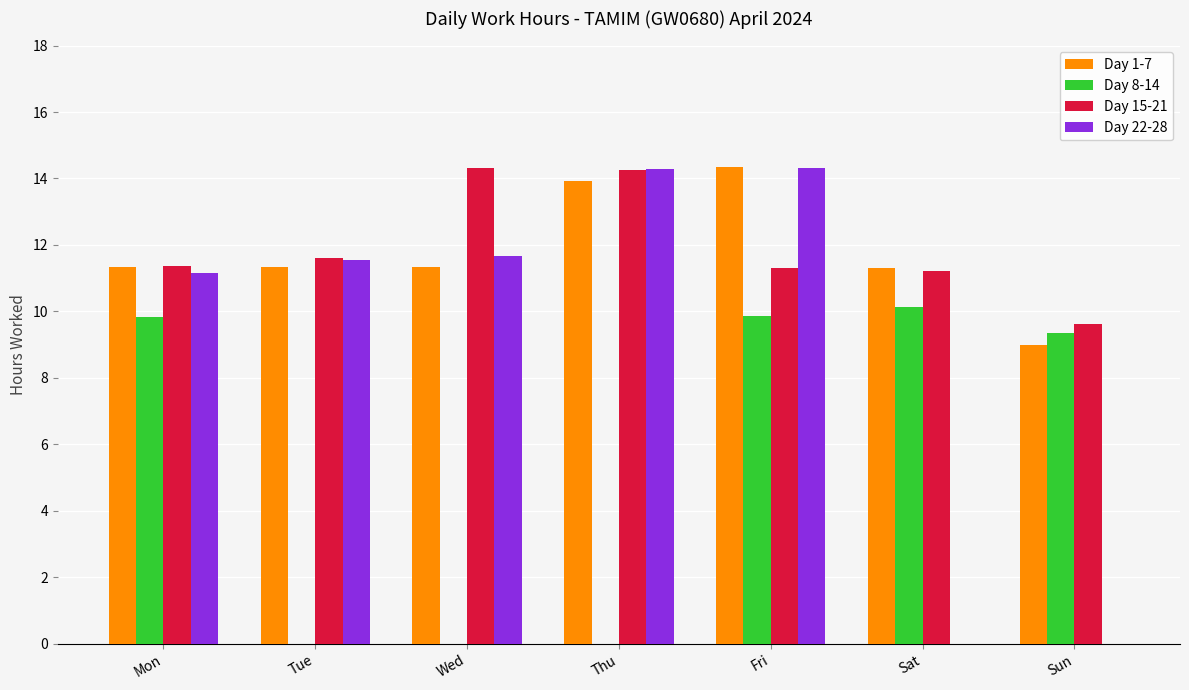

What is the maximum value for Day 1-7?

14.3